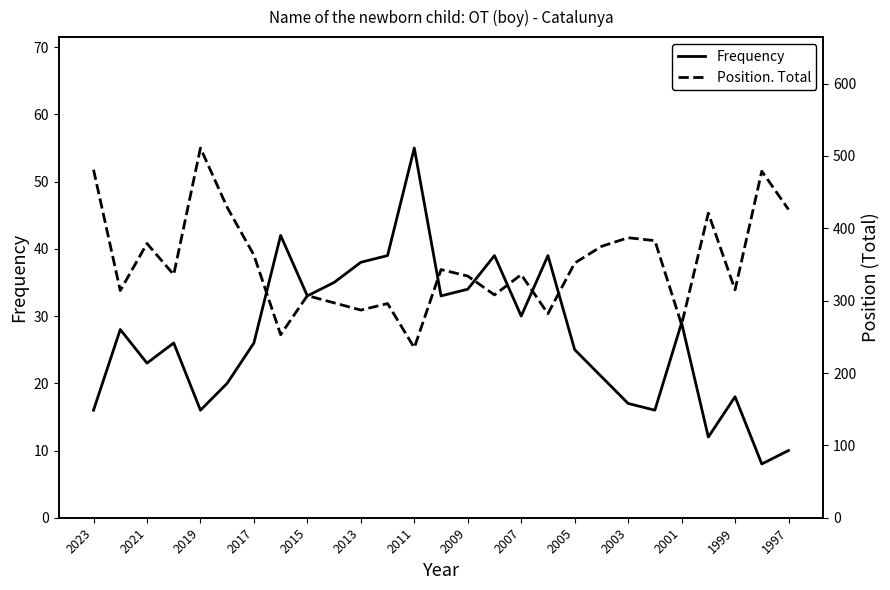

True or false: Position. Total has more than 2 interior local peaks.

True